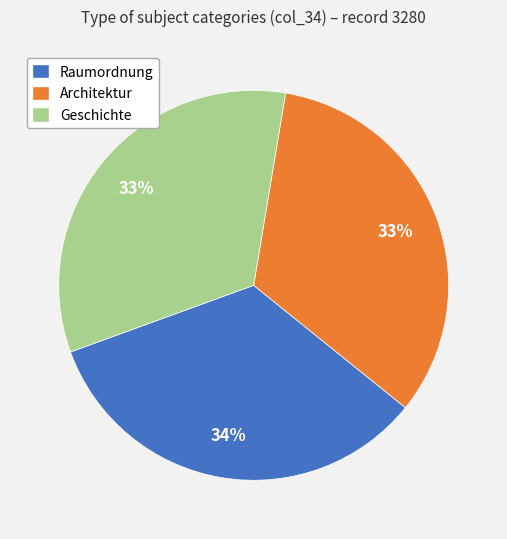

Do Raumordnung and Geschichte together represent more than half of the pie?

Yes